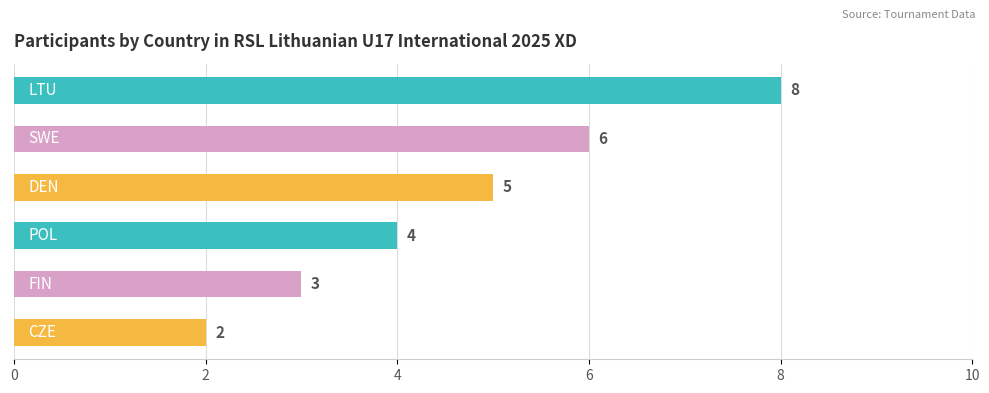

Does the chart contain stacked bars?

No